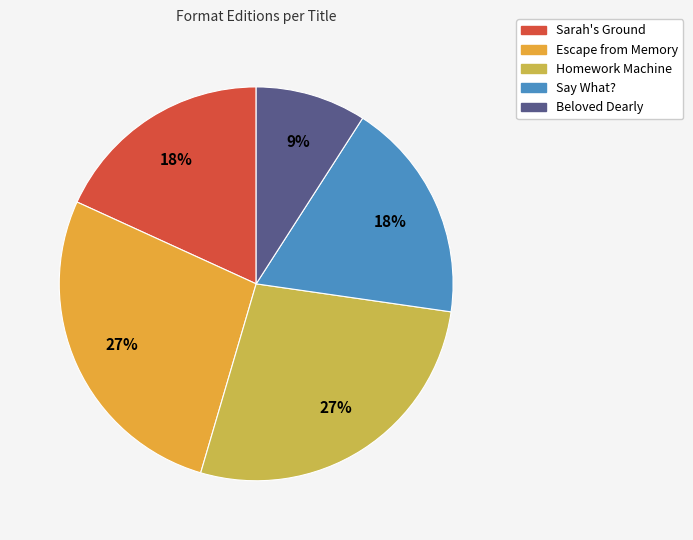

What is the ratio of the value at Sarah's Ground to the value at Beloved Dearly?

2.0